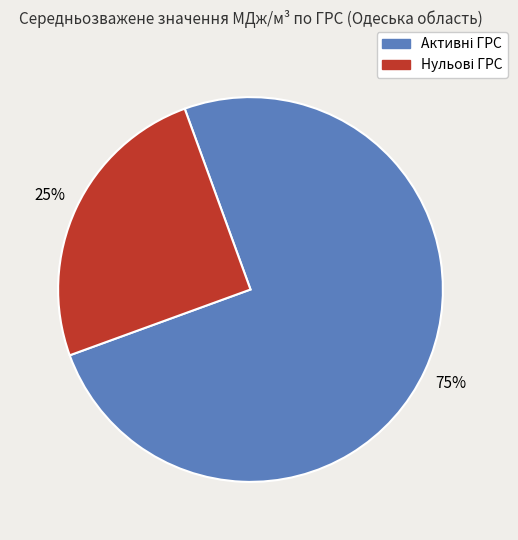

Is there a majority slice in this chart?

Yes